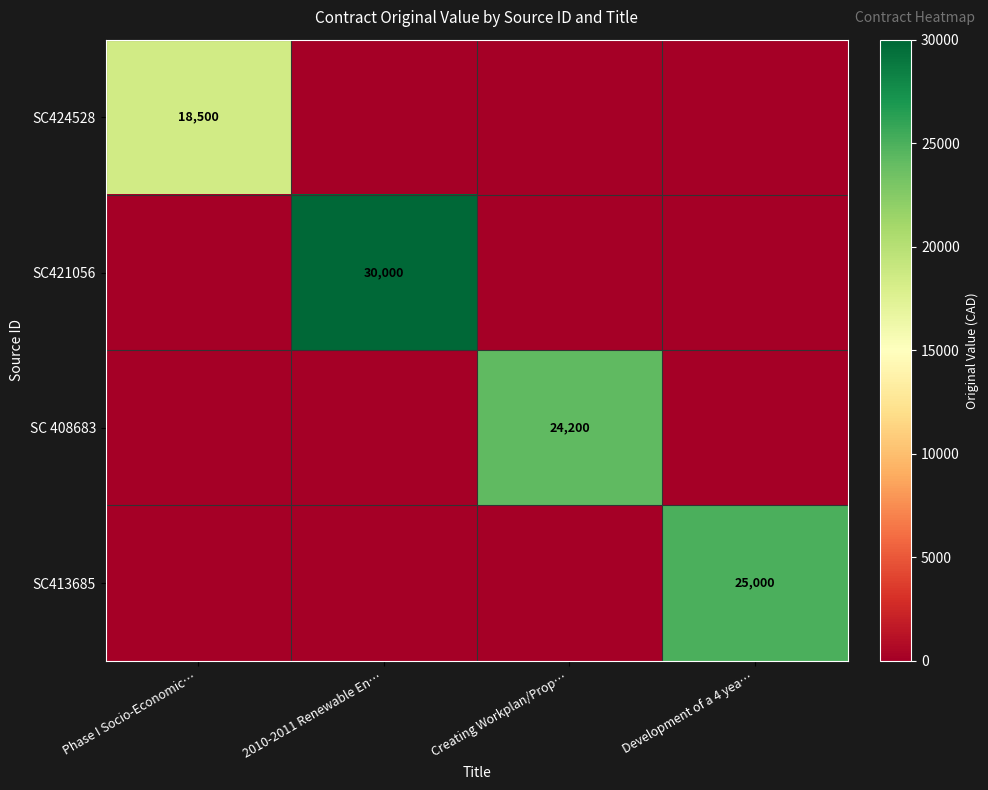

Which has a higher value, Creating Workplan/Prop… or 2010-2011 Renewable En…?

Creating Workplan/Prop…